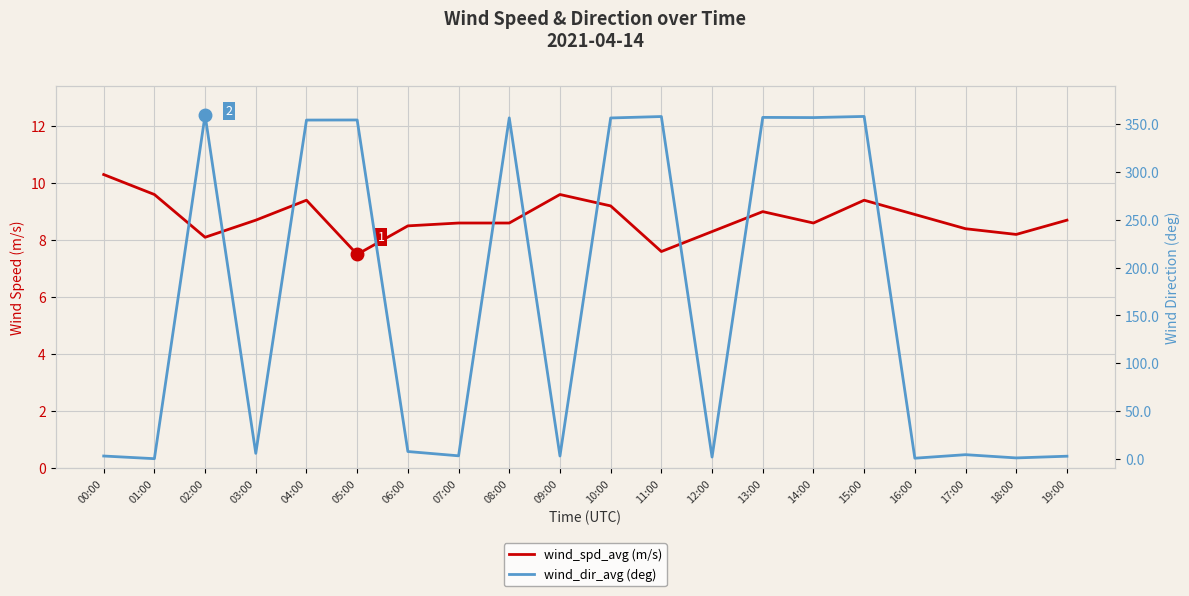

How many intersections are there between wind_dir_avg (deg) and wind_spd_avg (m/s)?

10